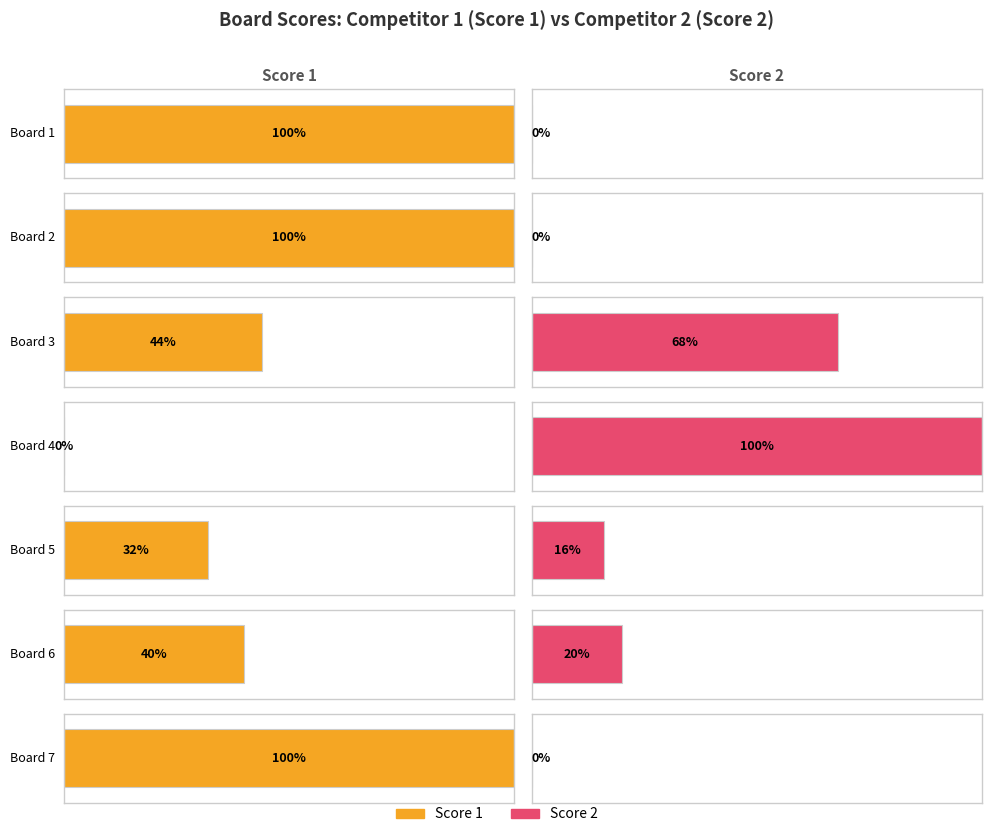

Reading left to right, extract all data points from this chart.

Score 1: Board 1=25	Board 2=25	Board 3=11	Board 4=0	Board 5=8	Board 6=10	Board 7=25
Score 2: Board 1=0	Board 2=0	Board 3=17	Board 4=25	Board 5=4	Board 6=5	Board 7=0